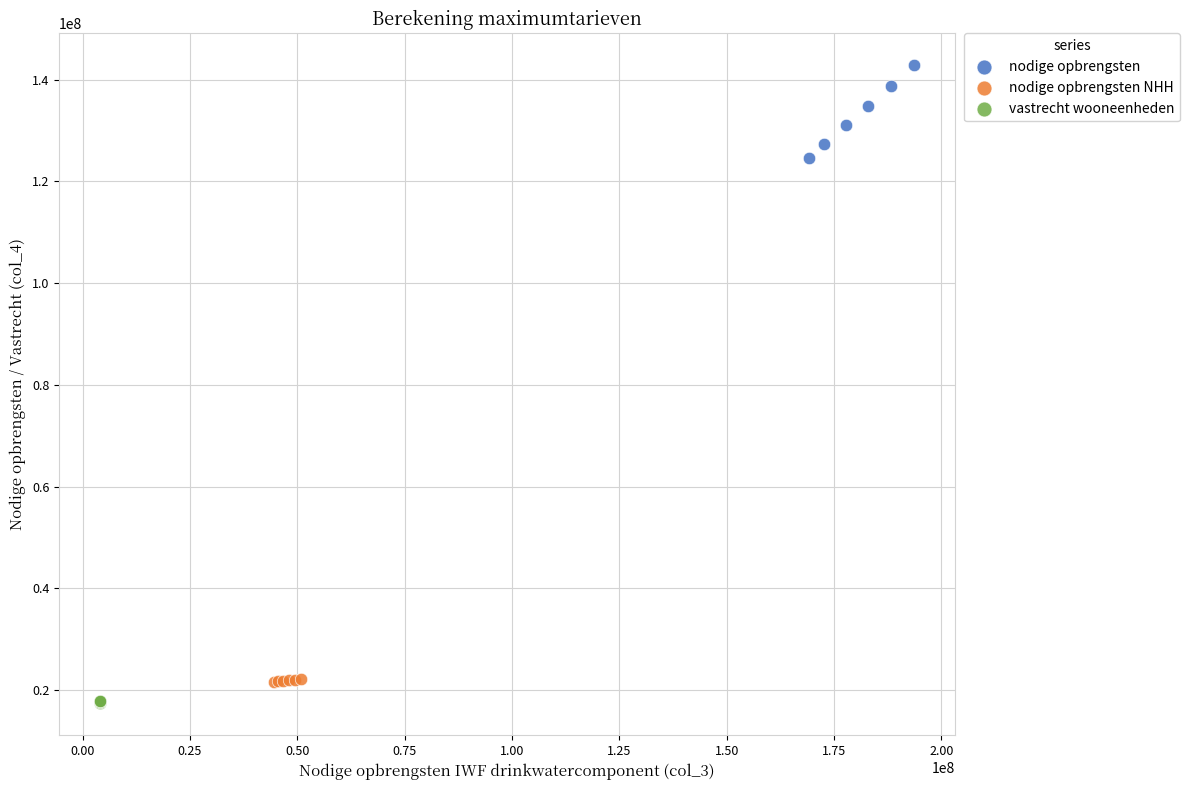

What are all the series names shown in the legend?

nodige opbrengsten, nodige opbrengsten NHH, vastrecht wooneenheden